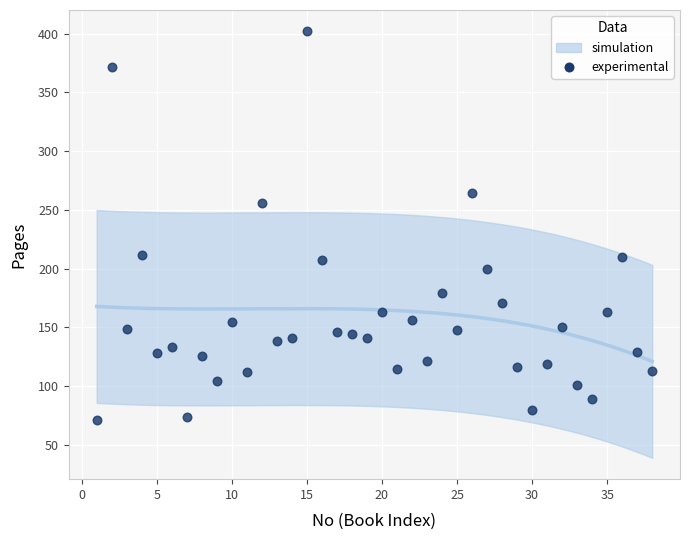

What is the range of X values (max minus min)?

37